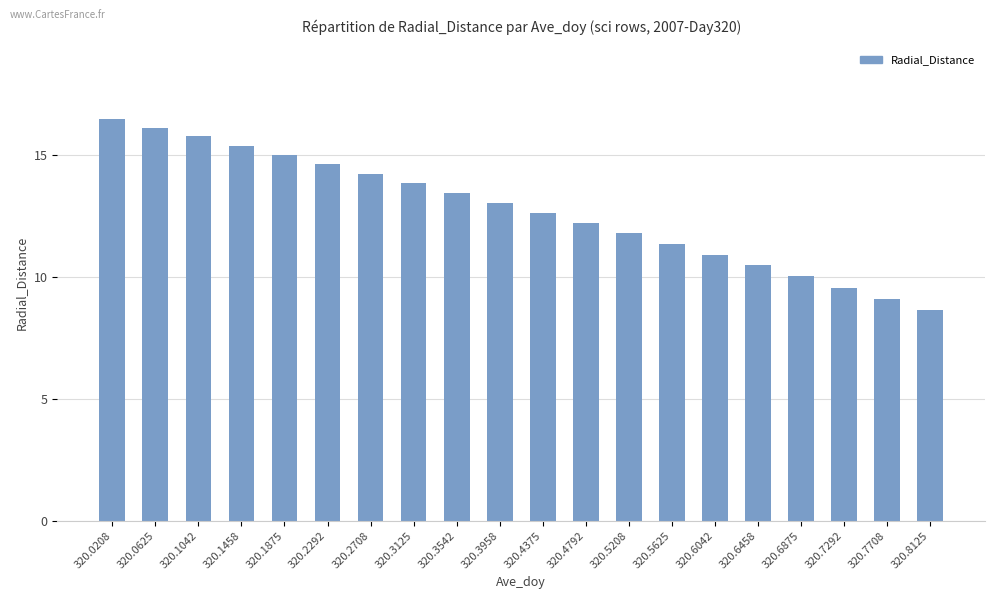

Are the bars horizontal?

No